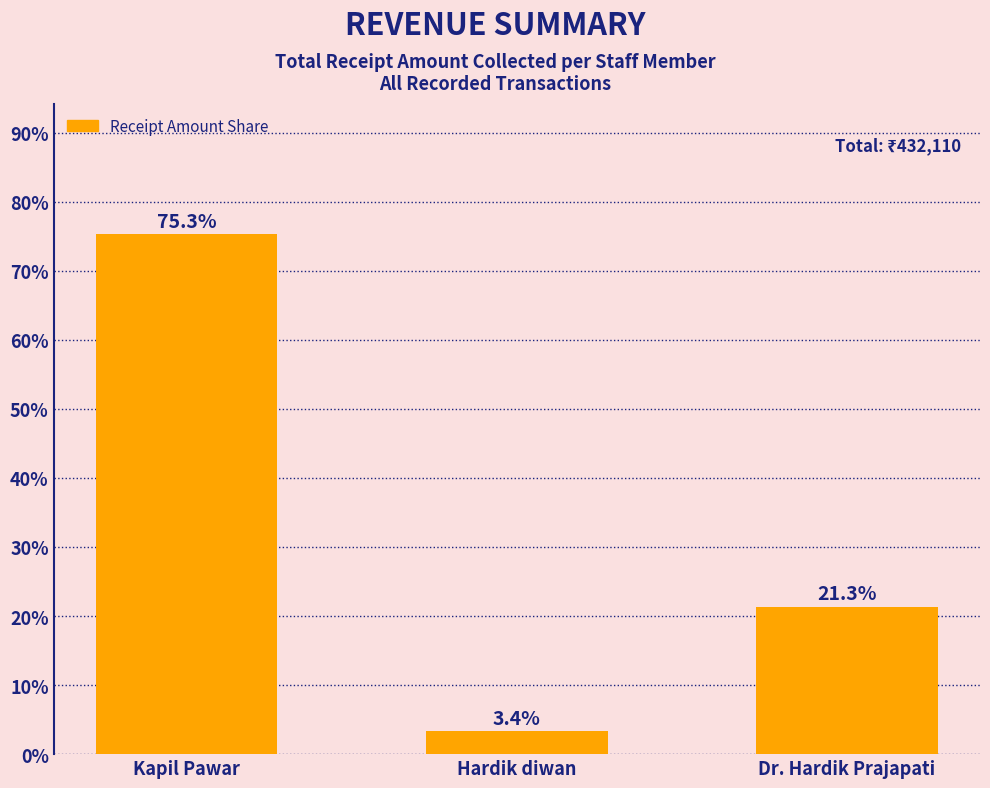

What position from the right is Kapil Pawar?

3